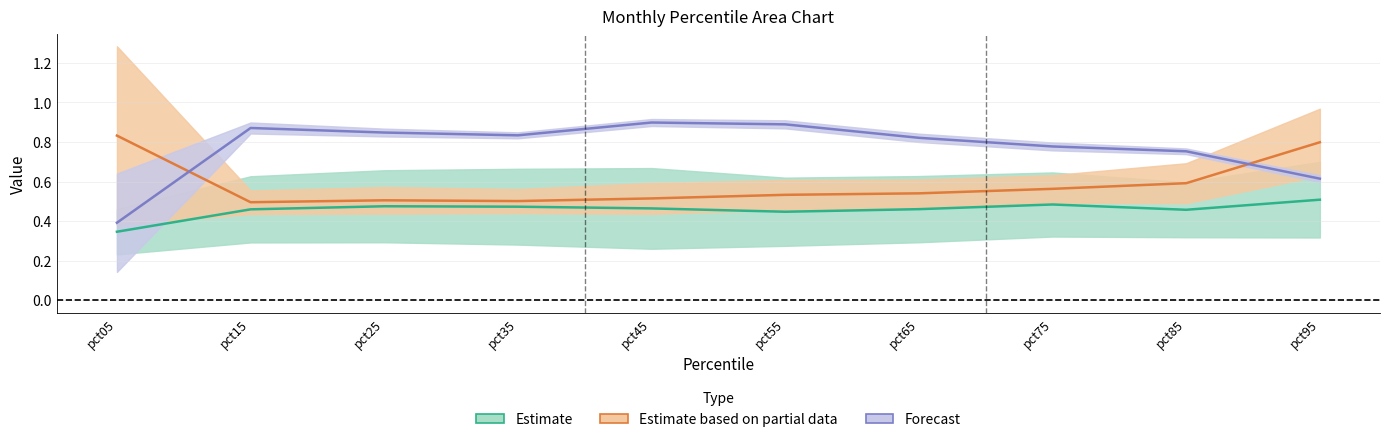

Is this an area chart (filled region under the line)?

No